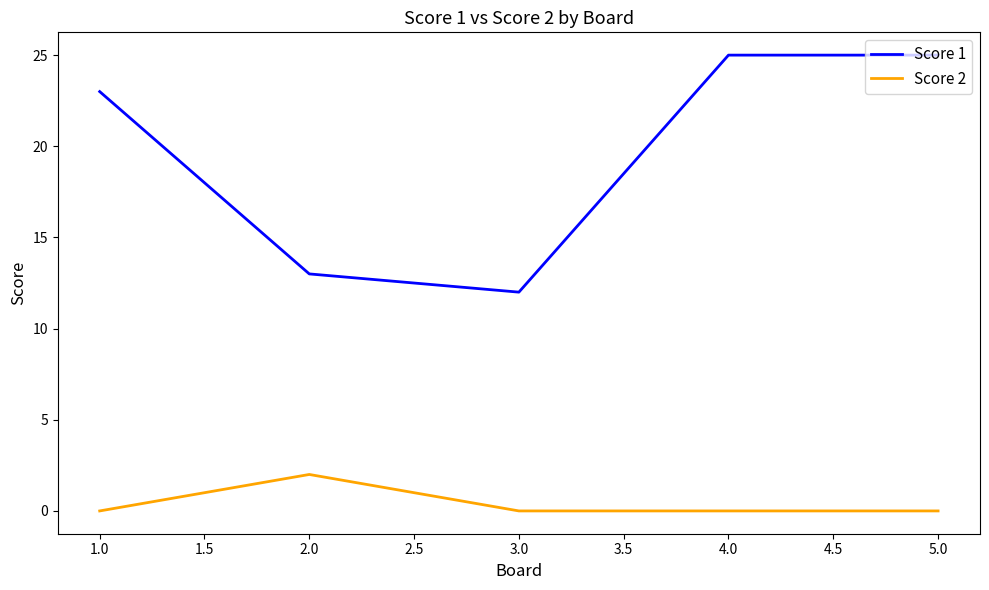

True or false: Score 2 and Score 1 cross at least once.

False